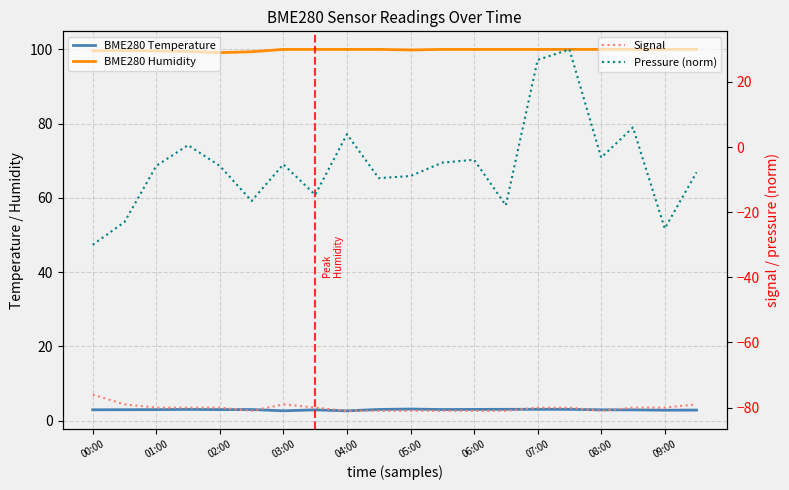

True or false: Signal and Pressure (norm) intersect in this chart.

False